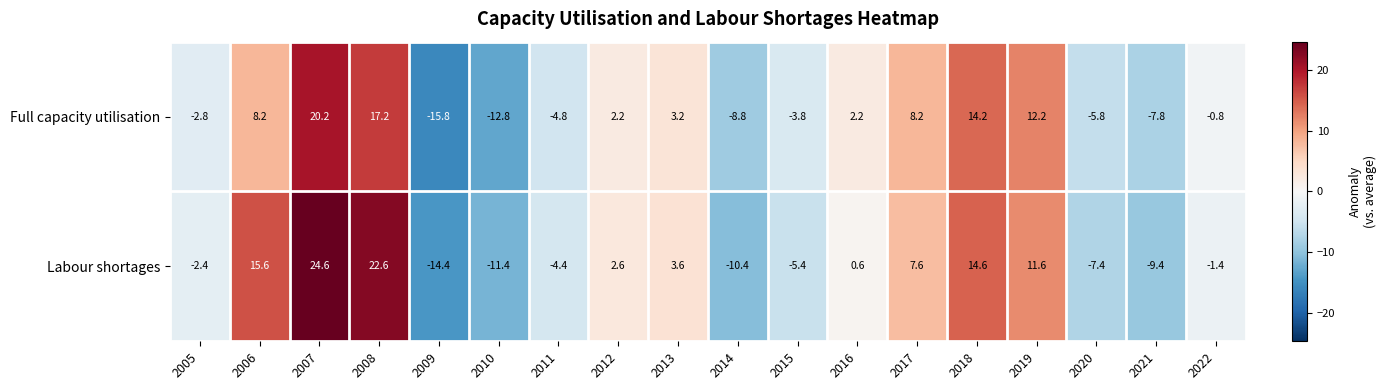

What is the difference between the Labour shortages values at 2020 and 2006?

23.0